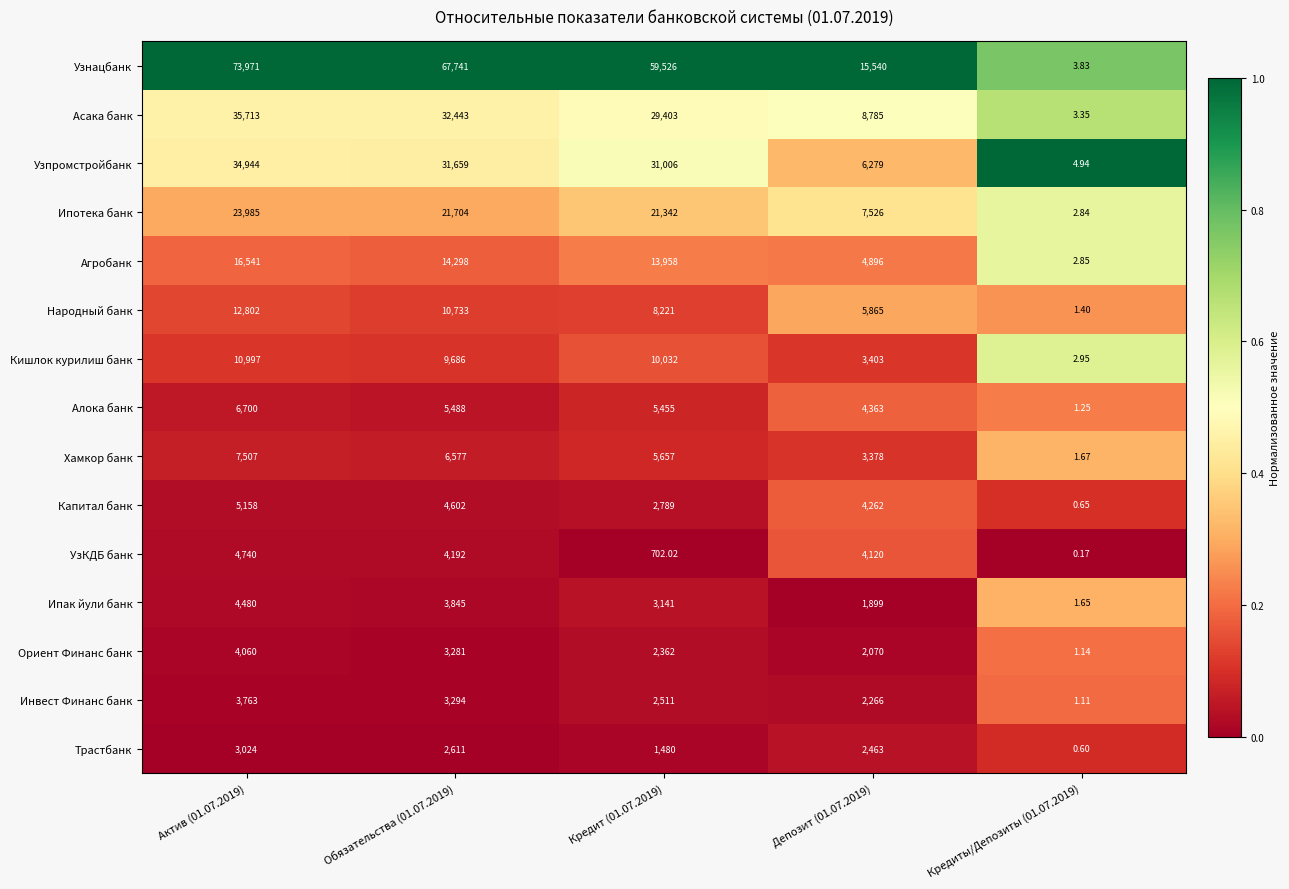

Rank the series at Обязательства (01.07.2019) from lowest to highest value.

Трастбанк, Ориент Финанс банк, Инвест Финанс банк, Ипак йули банк, УзКДБ банк, Капитал банк, Алока банк, Хамкор банк, Кишлок курилиш банк, Народный банк, Агробанк, Ипотека банк, Узпромстройбанк, Асака банк, Узнацбанк